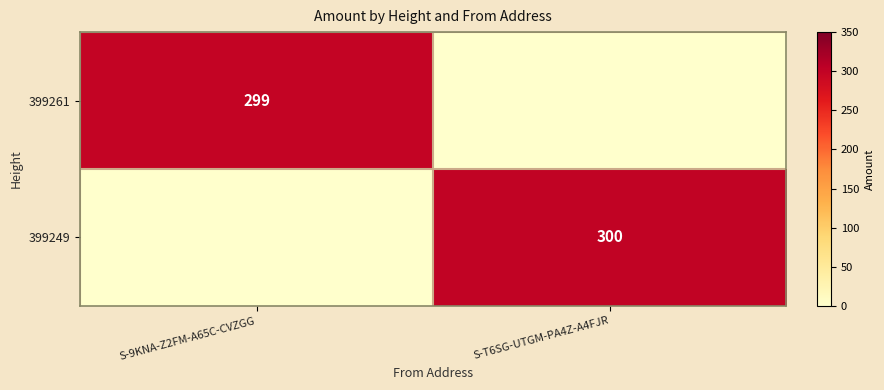

True or false: 399261 has a value of 299 at S-9KNA-Z2FM-A65C-CVZGG.

True